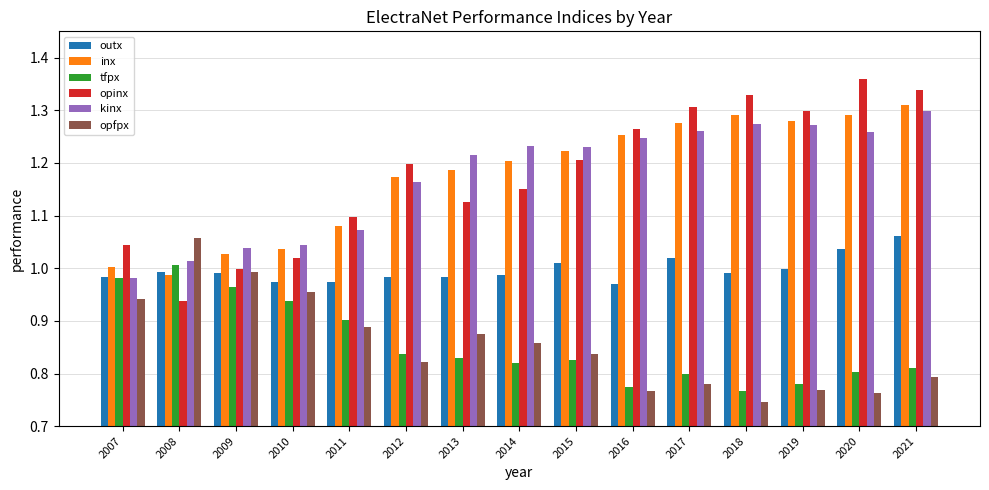

The value of opfpx at 2019 is 0.5. True or false?

False